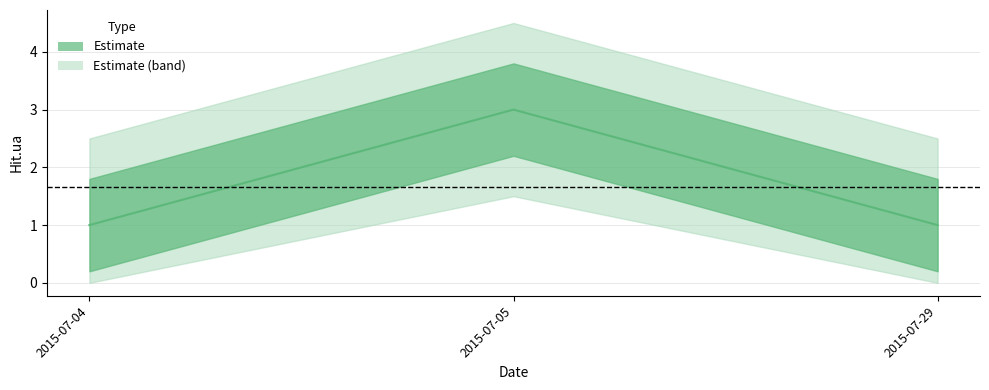

What is the value of the 2nd point from the left?

3